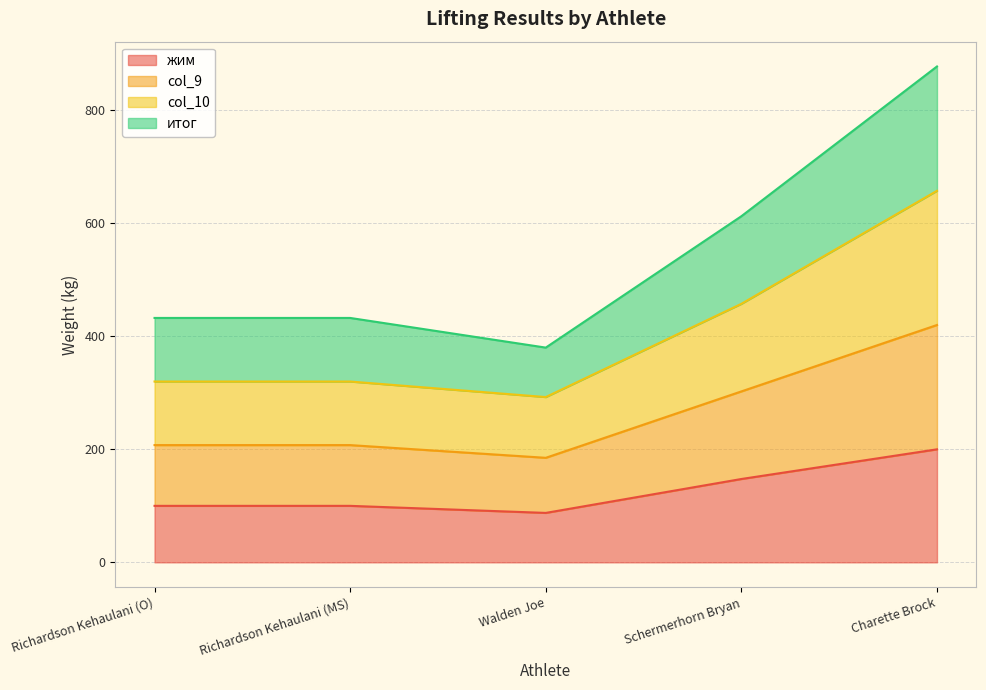

What is the lowest value of the жим series?

87.5